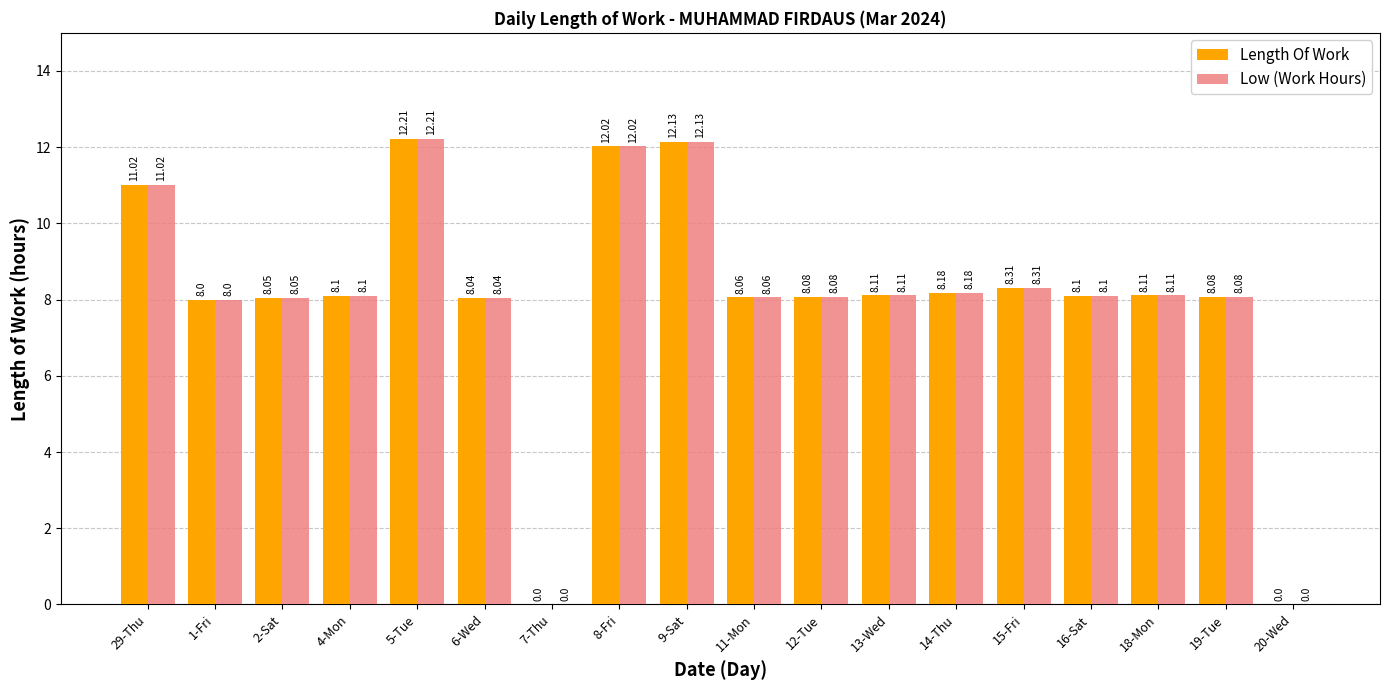

Which category has the highest value in the Low (Work Hours) series?

5-Tue